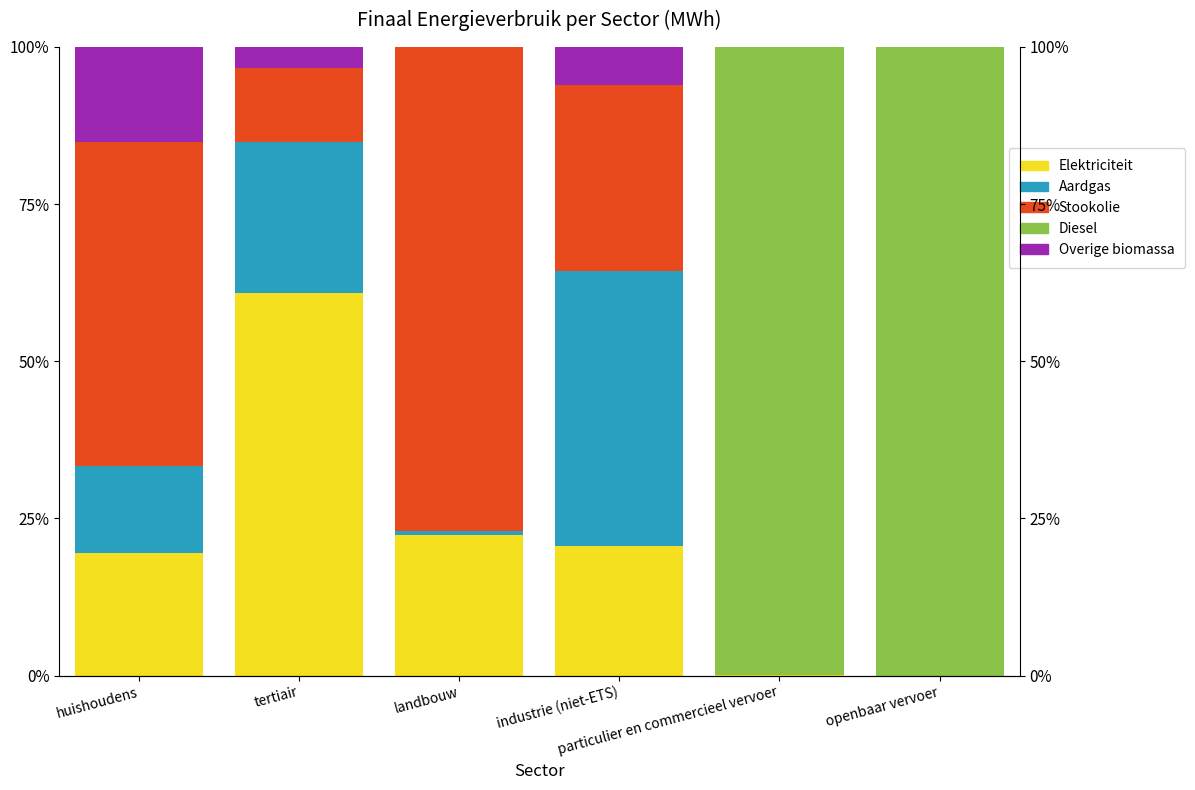

Count the number of data series in this chart.

5